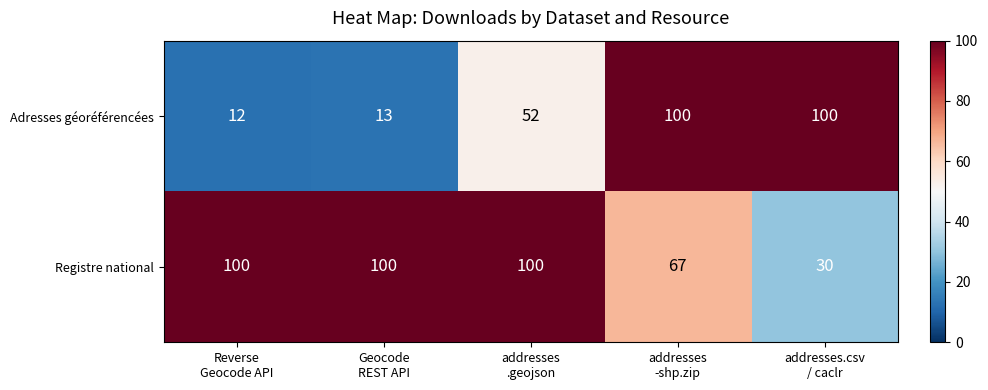

Which series changed the most between Reverse
Geocode API and addresses
.geojson?

Adresses géoréférencées